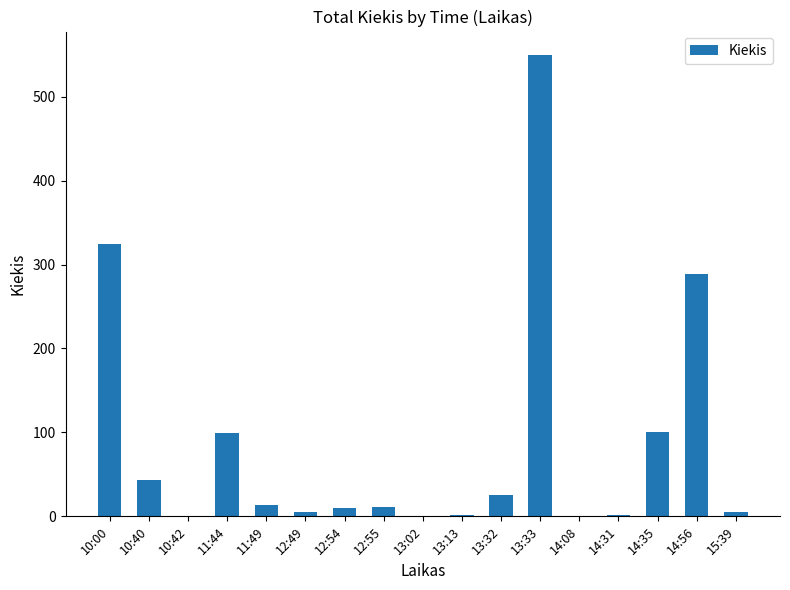

What is the maximum value shown in the chart?

550